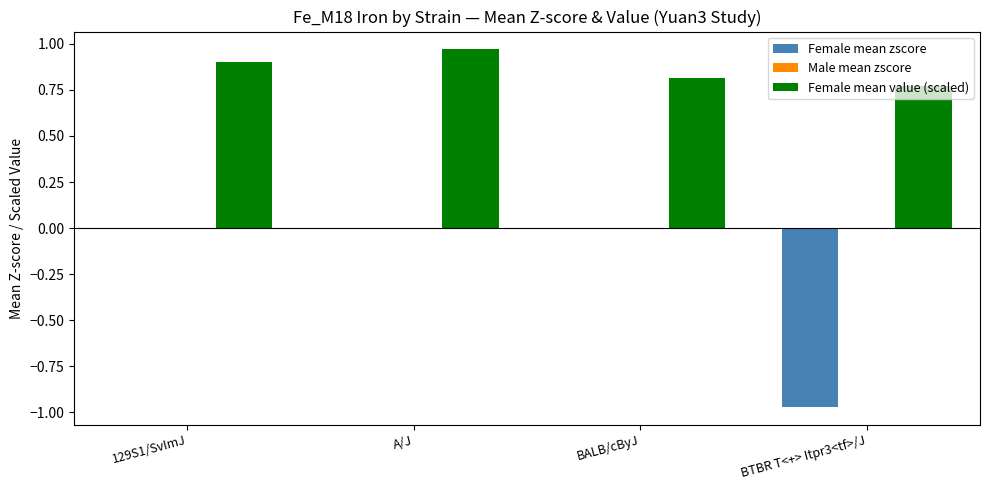

Which series has the largest total across all categories?

Female mean value (scaled)